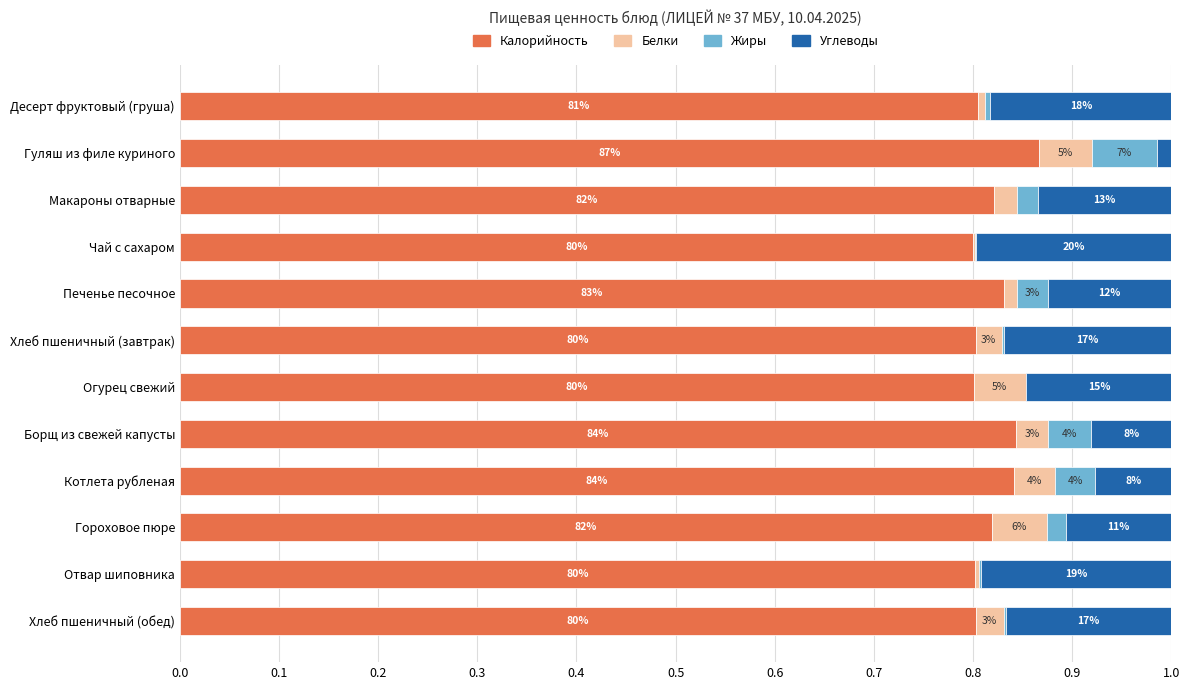

Rank the series by their maximum value, from lowest to highest.

Белки, Жиры, Углеводы, Калорийность